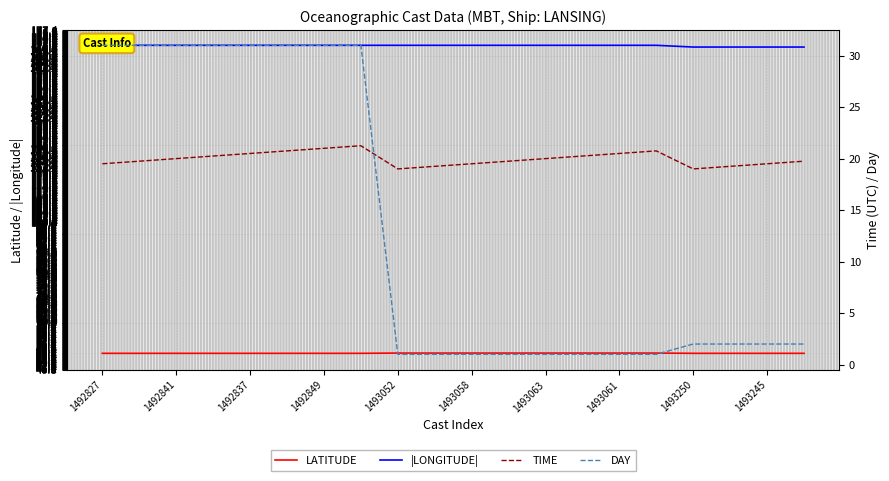

Is this an area chart (filled region under the line)?

No